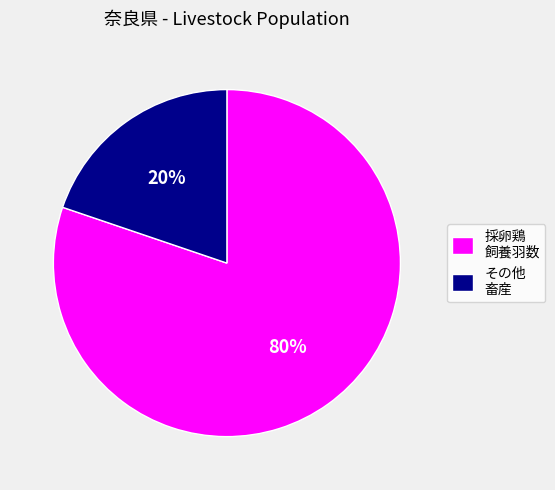

What percentage is the その他 畜産 slice, to the nearest percent?

20%